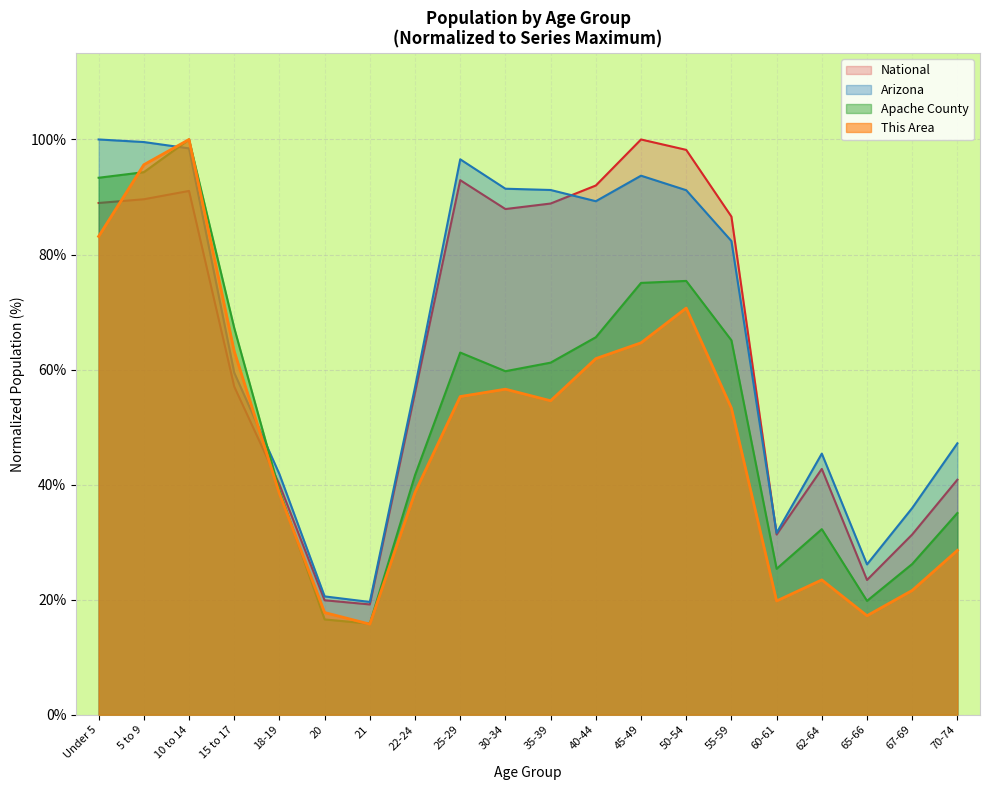

At which label does Apache County first exceed 61?

Under 5